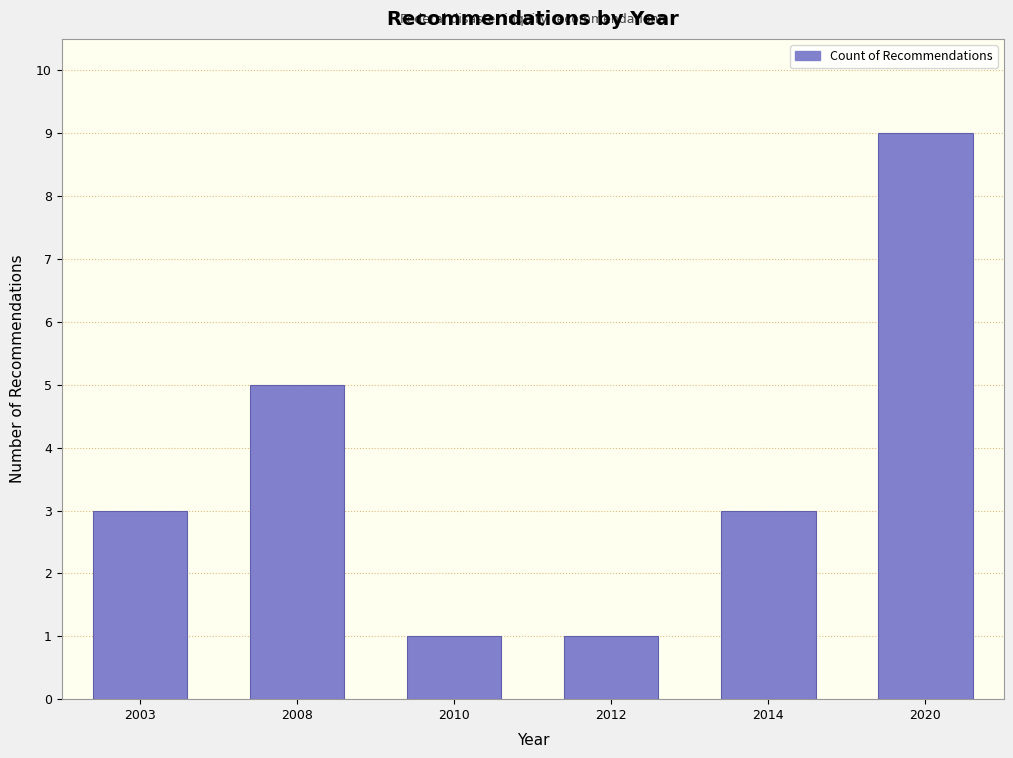

Reading right to left, what are all the values shown in this chart?

2020=9	2014=3	2012=1	2010=1	2008=5	2003=3